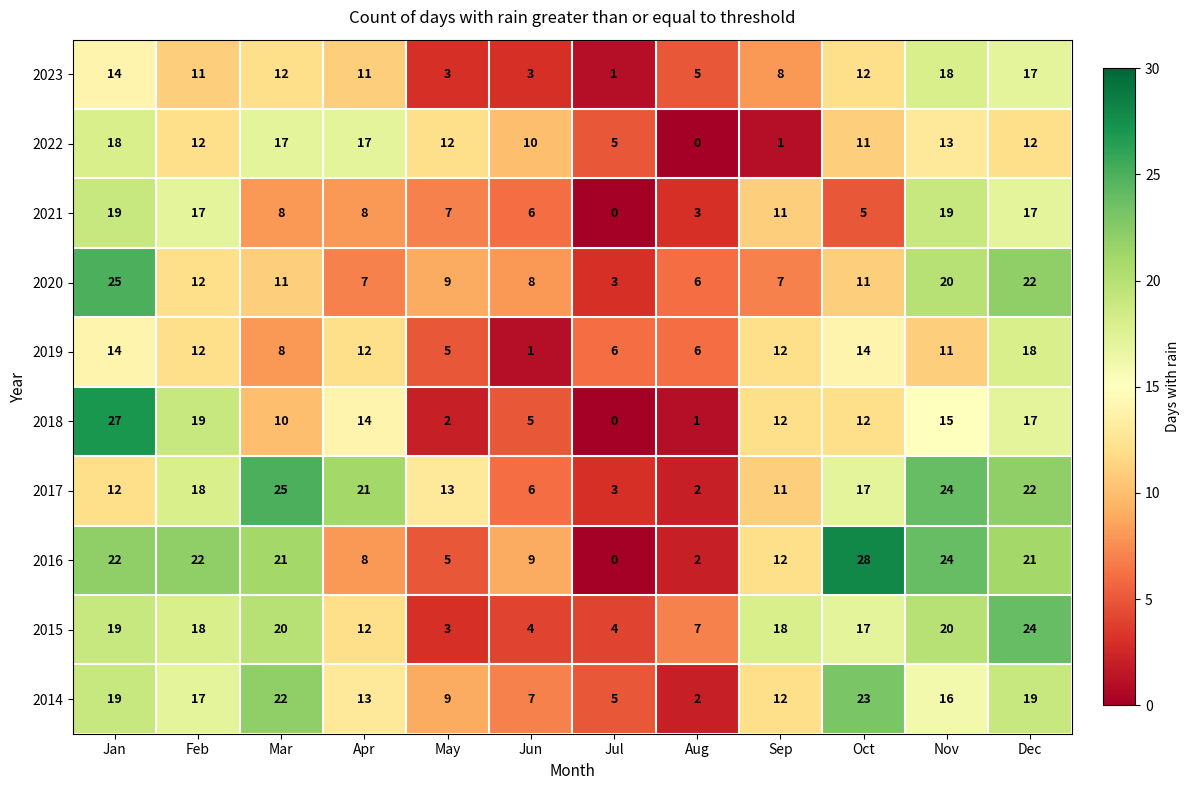

What is the maximum value shown in the chart?

28